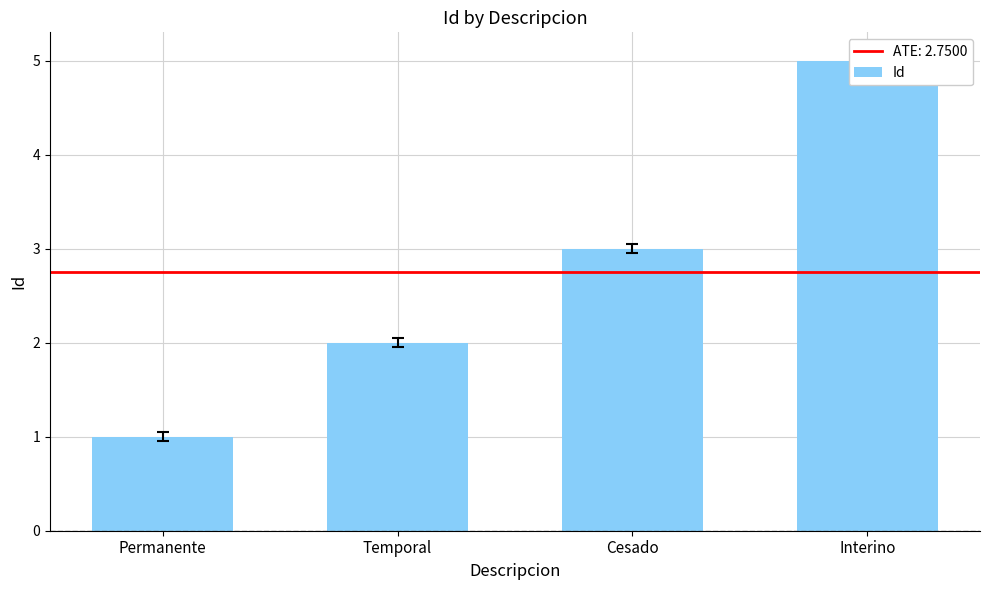

Rank the categories by value from highest to lowest.

Interino, Cesado, Temporal, Permanente